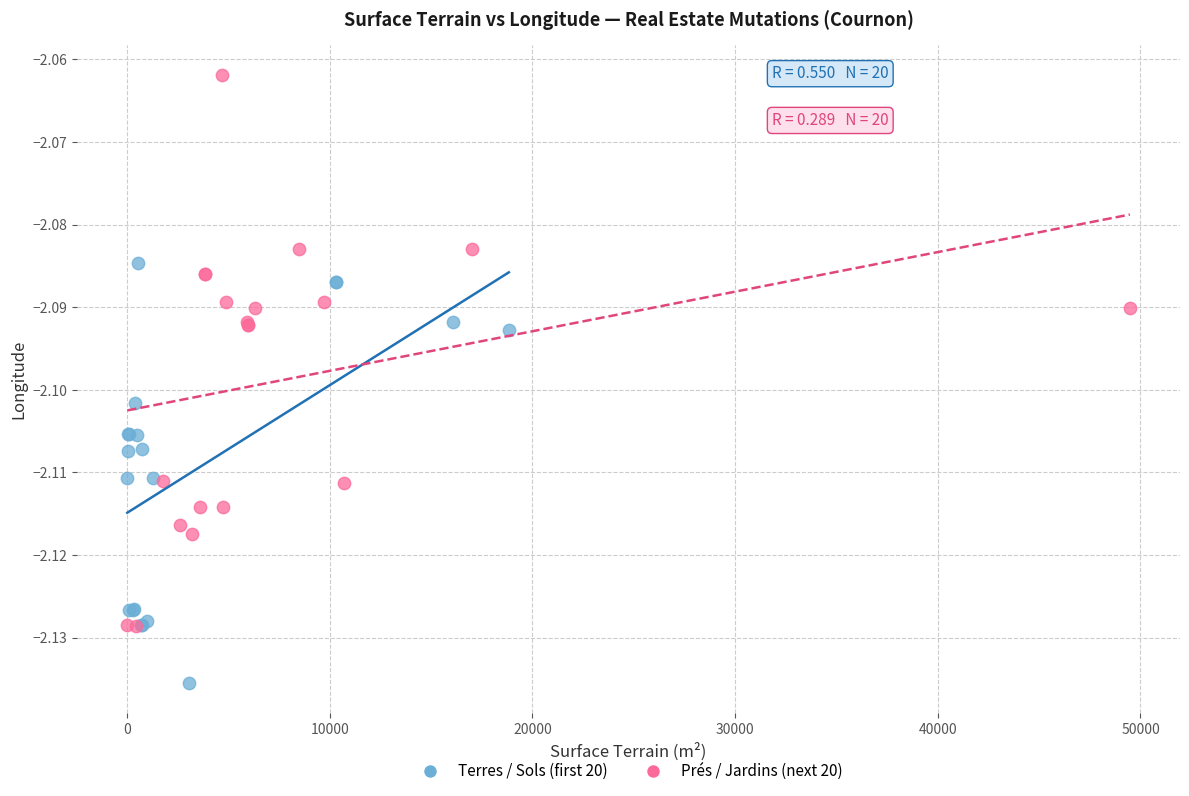

Which series has the widest spread of Y values?

Prés / Jardins (next 20)